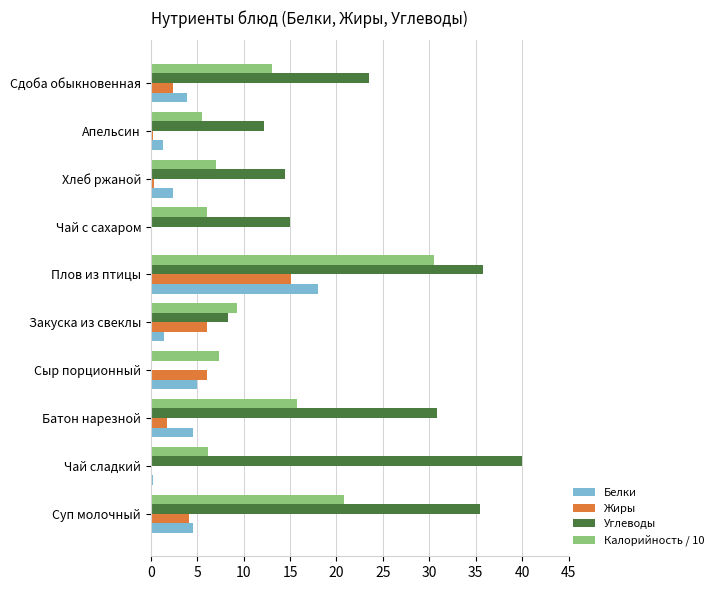

Between Суп молочный and Апельсин, which series saw the biggest shift?

Углеводы